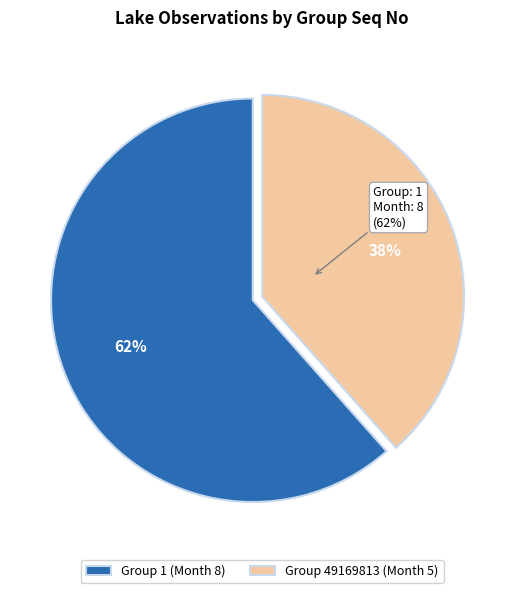

To the nearest percent, what portion does 49169813 represent?

38%